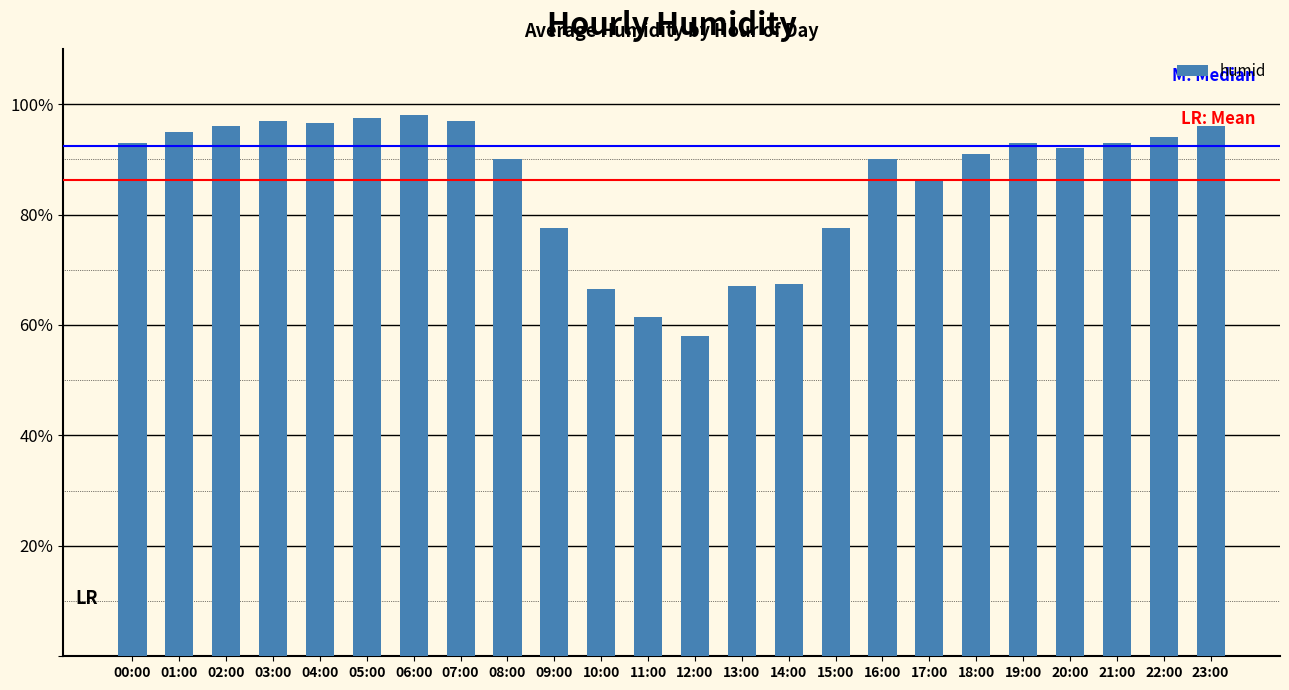

Which category has the lowest value across all series?

12:00